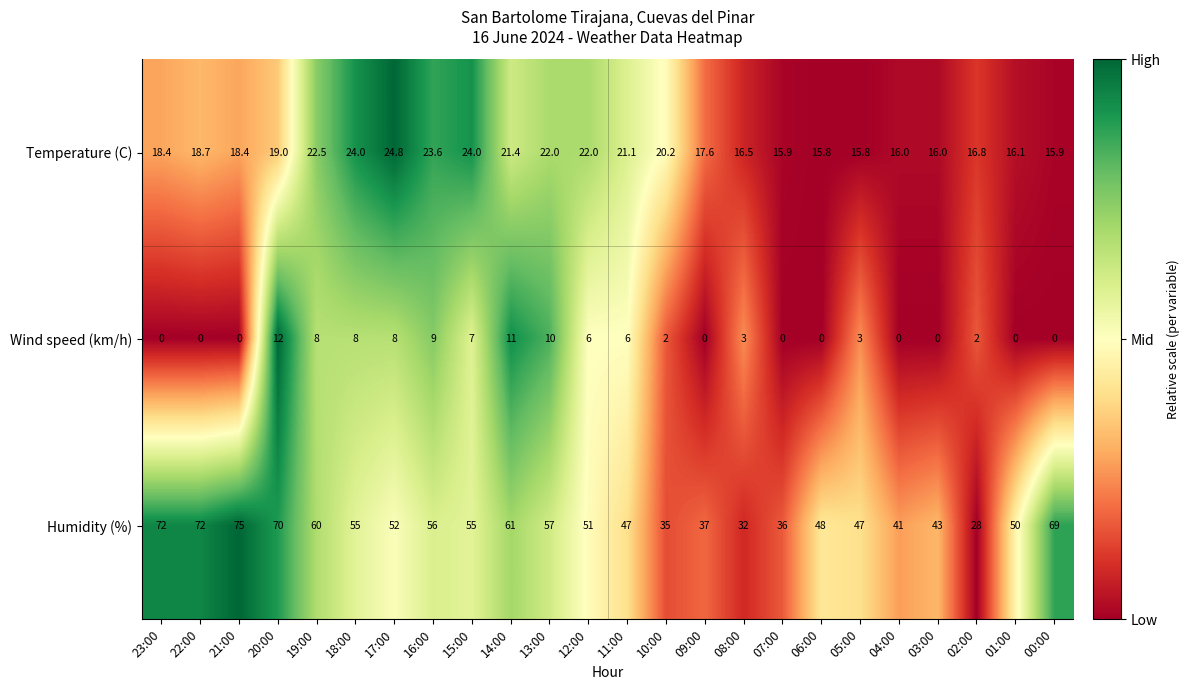

What is the difference between the maximum and minimum values in the Temperature (C) series?

9.0